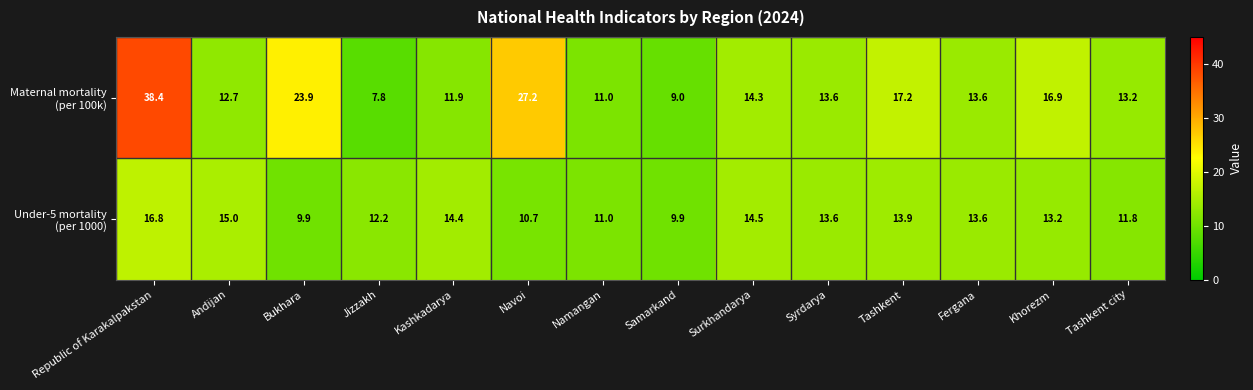

At how many categories does at least one series exceed 13?

11